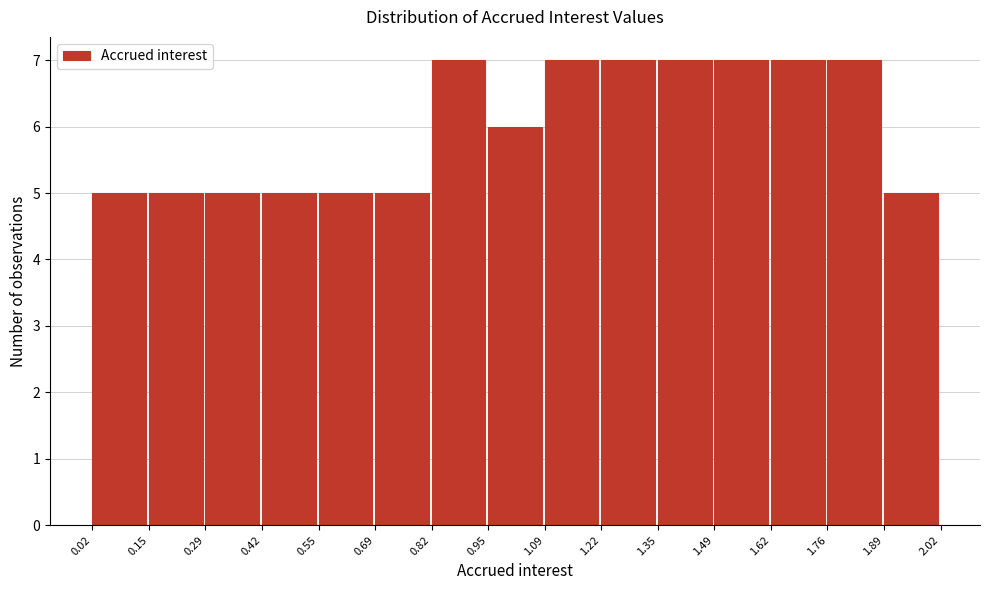

What is the height of the bar covering 1.76 to 1.89 on the x-axis? The values are not printed on the chart, so give them approximately, as read against the axis.

7